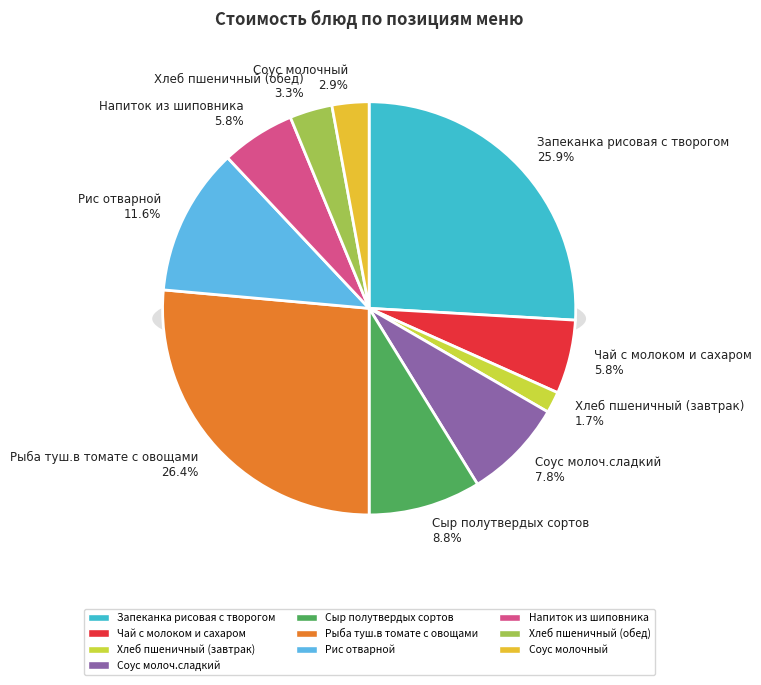

What is the total percentage of Соус молоч.сладкий and Рыба туш.в томате с овощами?

34.3%